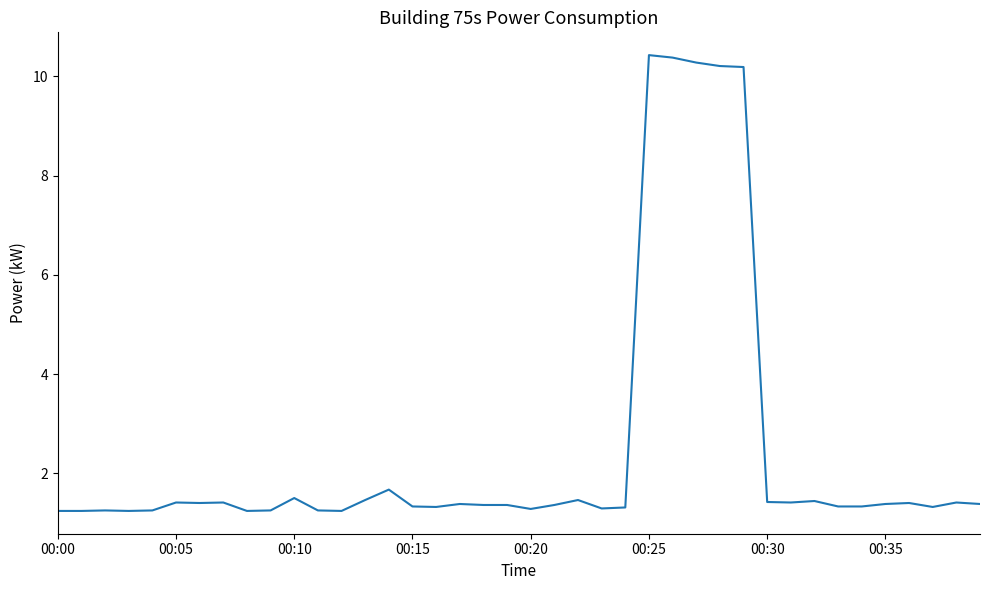

What is the smallest value displayed?

1.2